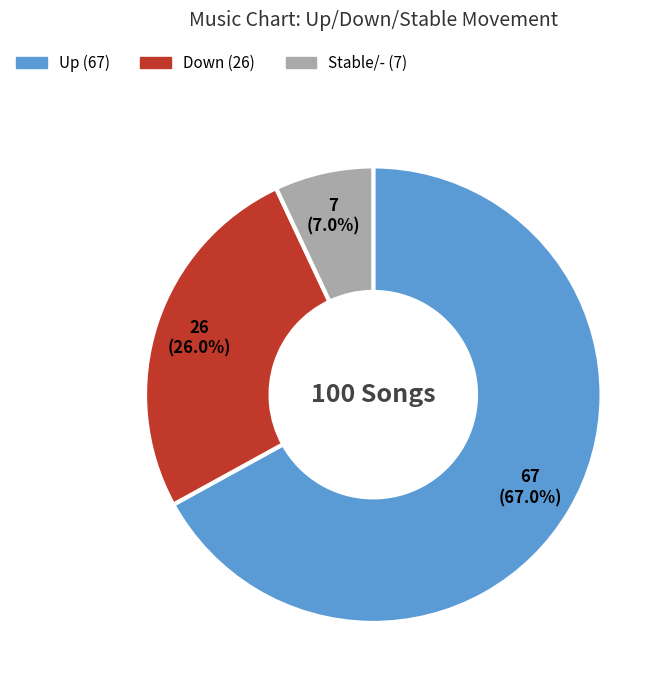

Is there any slice that represents more than half of the pie?

Yes